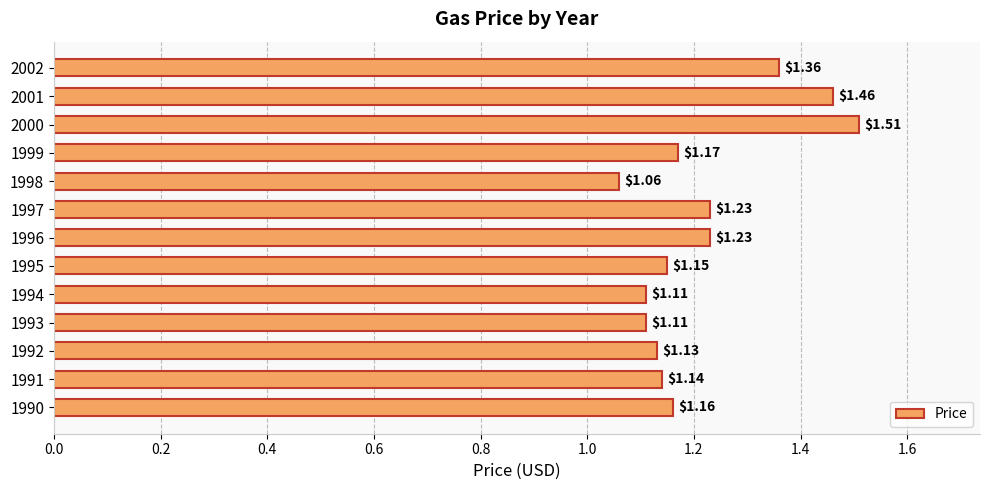

Between 1996 and 1992, which is larger?

1996